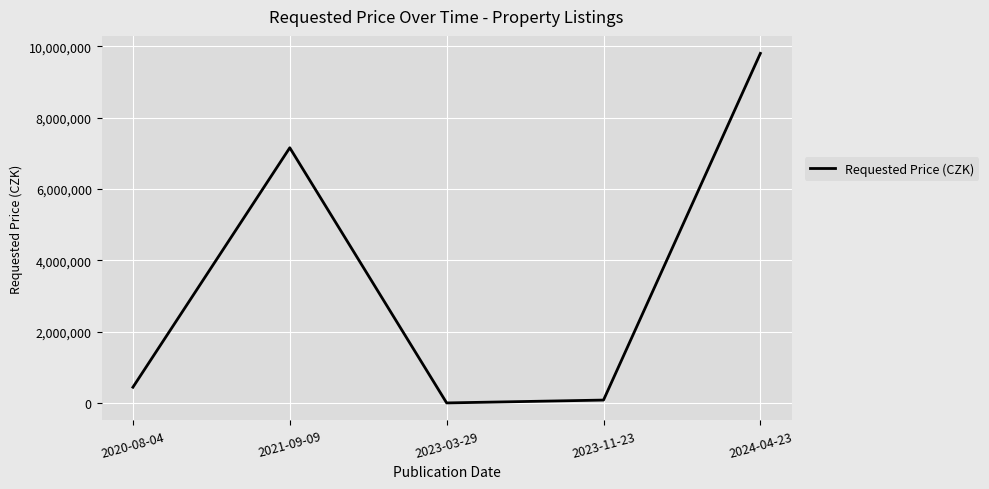

Reading left to right, what are all the values shown in this chart?

450000	7157150	10000	90000	9801000